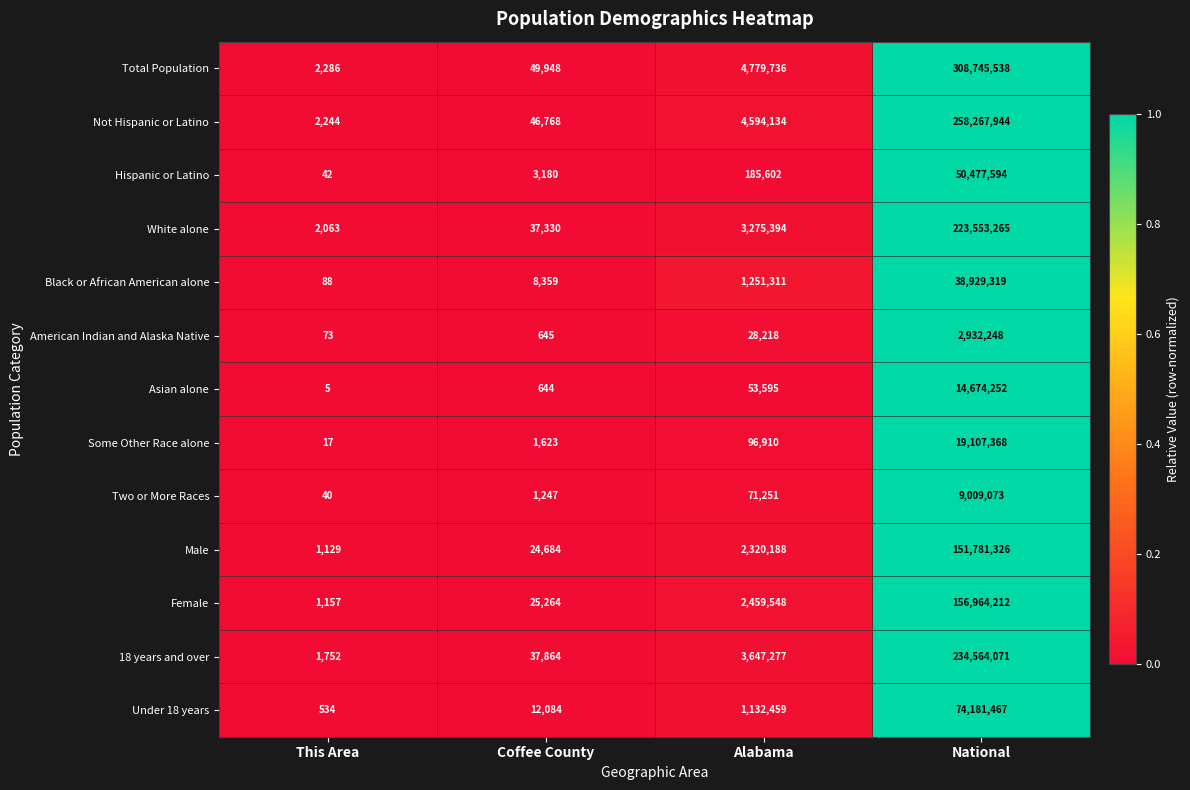

What is the sum of all Two or More Races values?

9081611